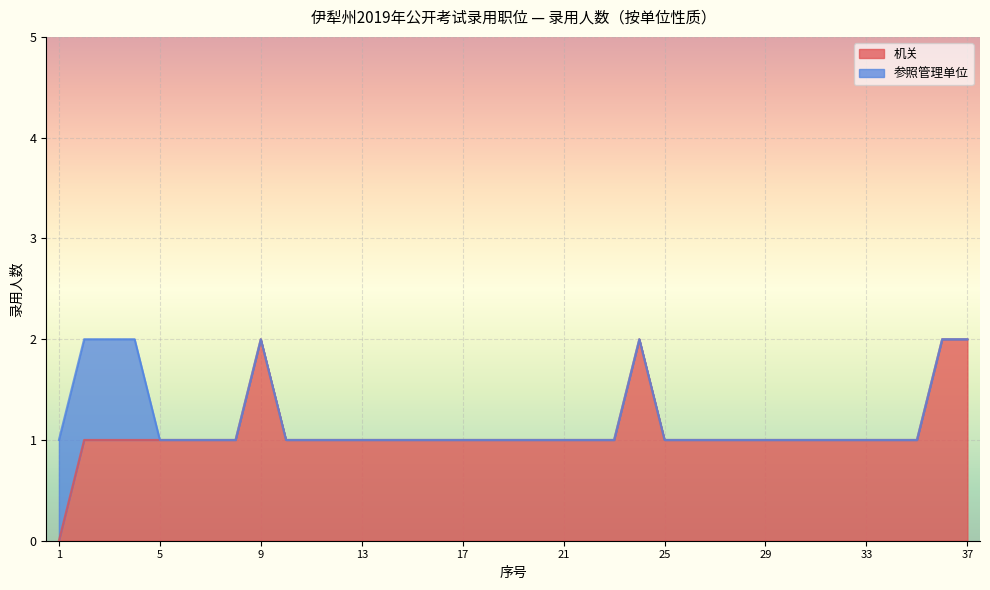

Which has a higher value, 13 or 15?

13